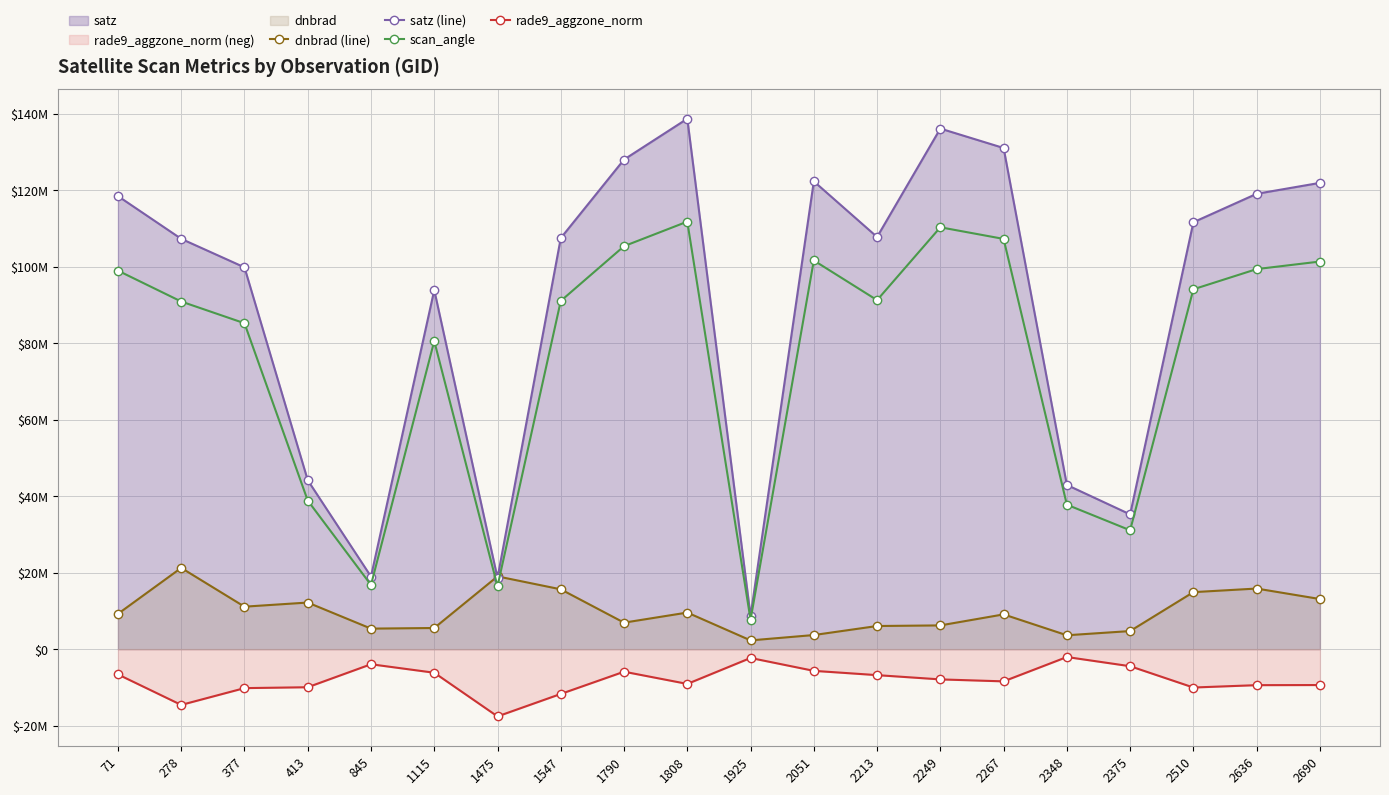

The scan_angle series shows 85260000.0 at 377. True or false?

True